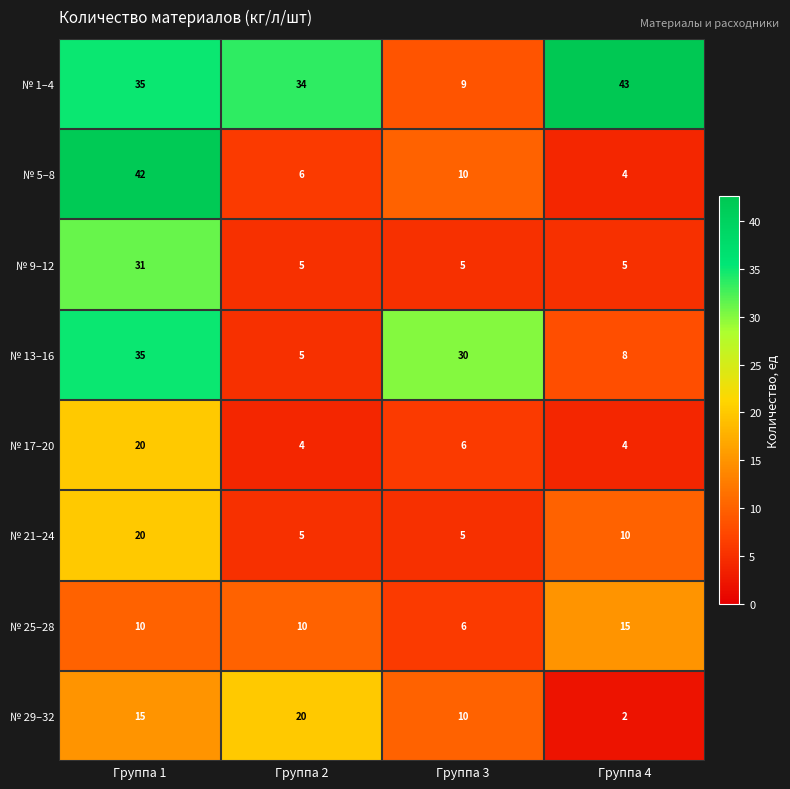

At which category does the chart reach its peak across all series?

Группа 4